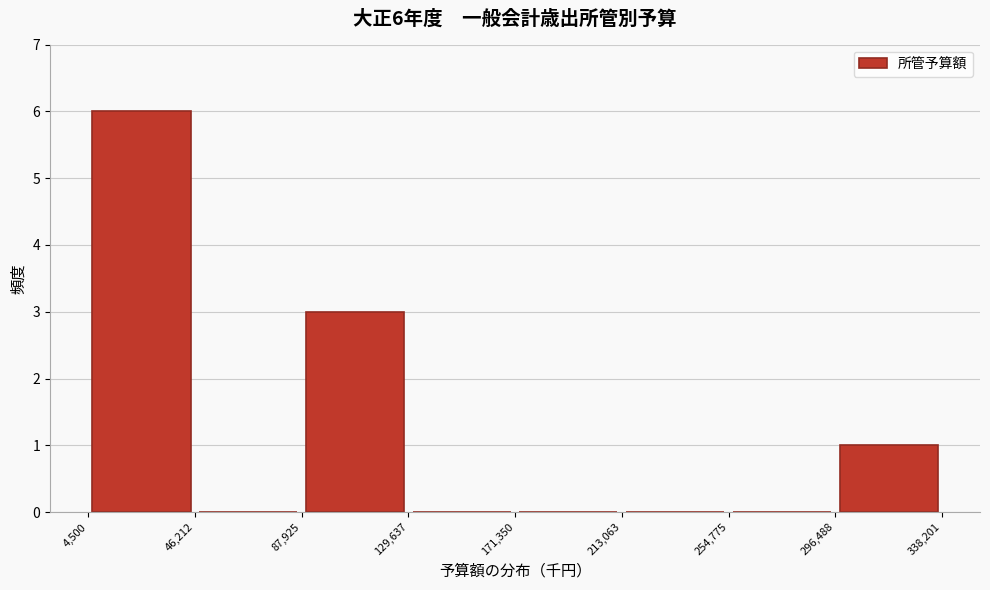

Which range on the x-axis has the tallest bar?

4,500 to 46,212